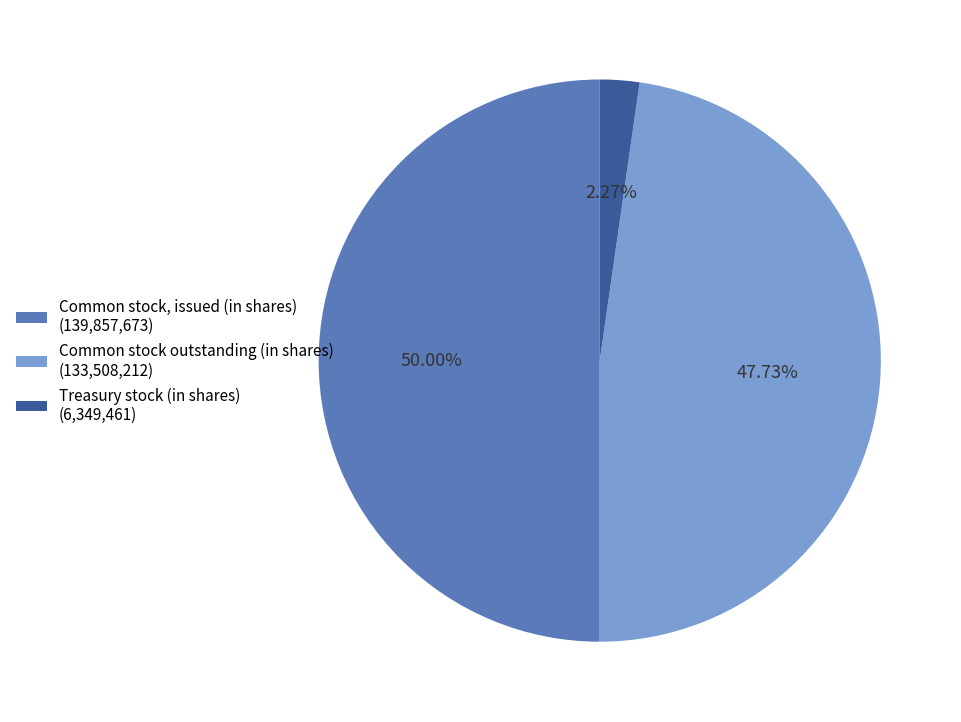

How many slices are in this pie chart?

3